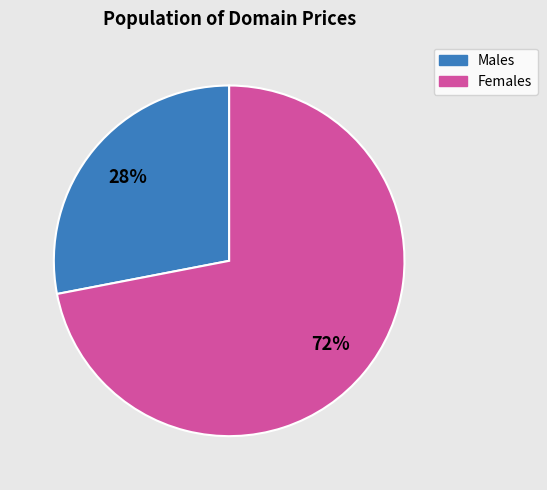

Does any single category account for the majority?

Yes